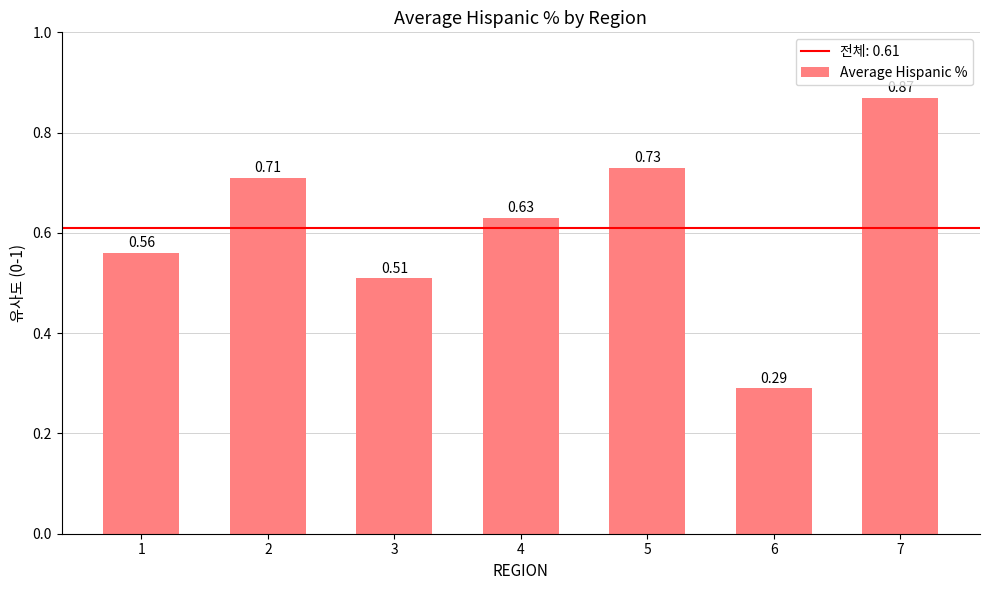

What is the sum of the values at 3 and 1?

1.1